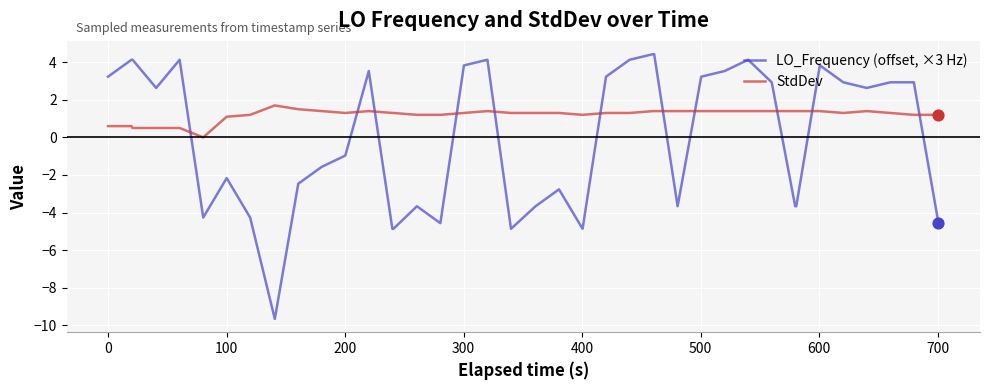

At how many categories does at least one series exceed 3?

15